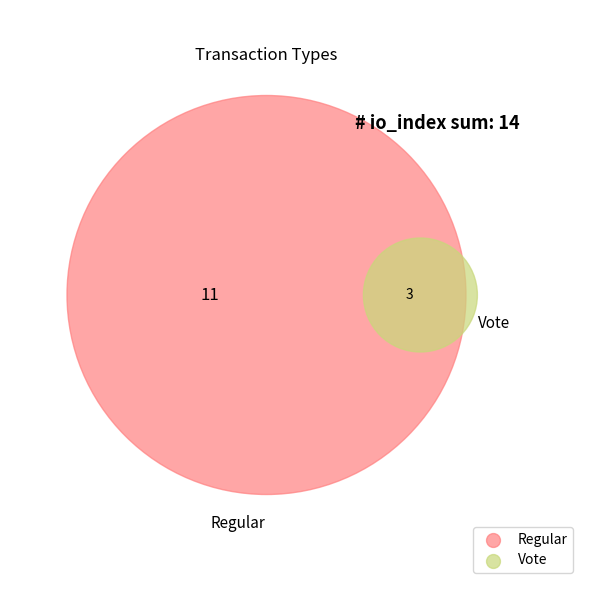

Do Vote and Regular together represent more than half of the pie?

Yes